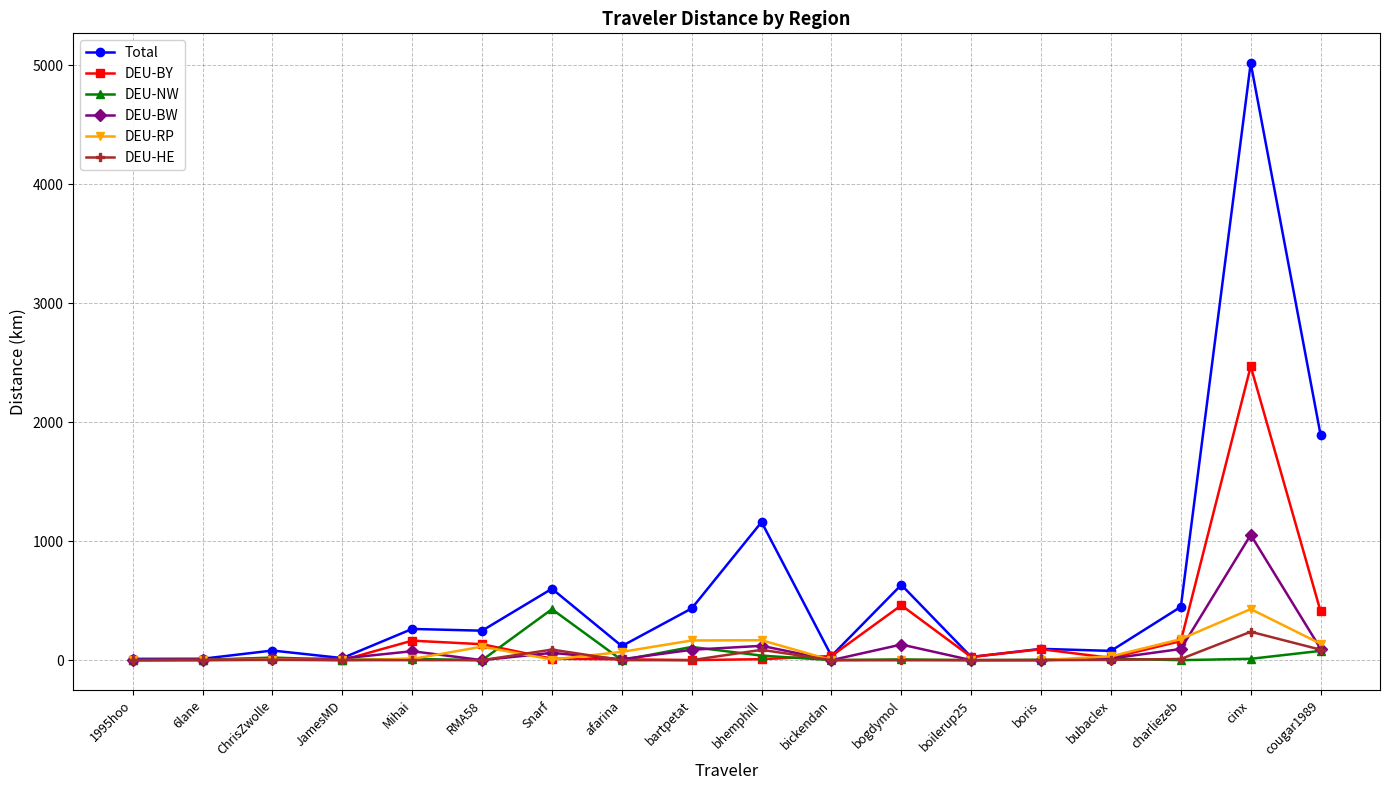

Is the value of DEU-NW at bartpetat greater than the value of DEU-RP at bickendan?

Yes